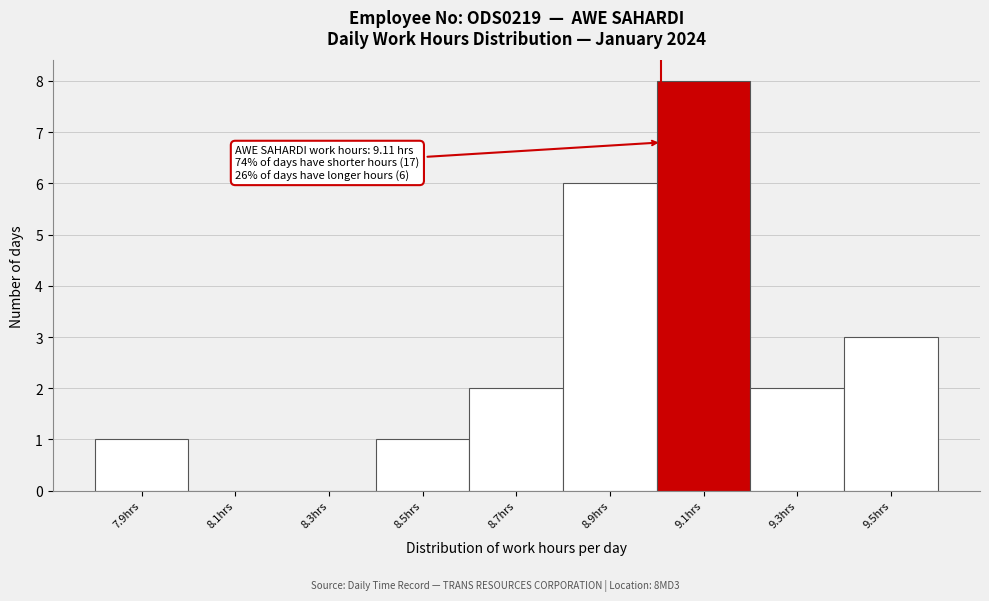

Reading right to left, transcribe all the data shown in this chart.

9.5hrs=3	9.3hrs=2	9.1hrs=8	8.9hrs=6	8.7hrs=2	8.5hrs=1	8.3hrs=0	8.1hrs=0	7.9hrs=1